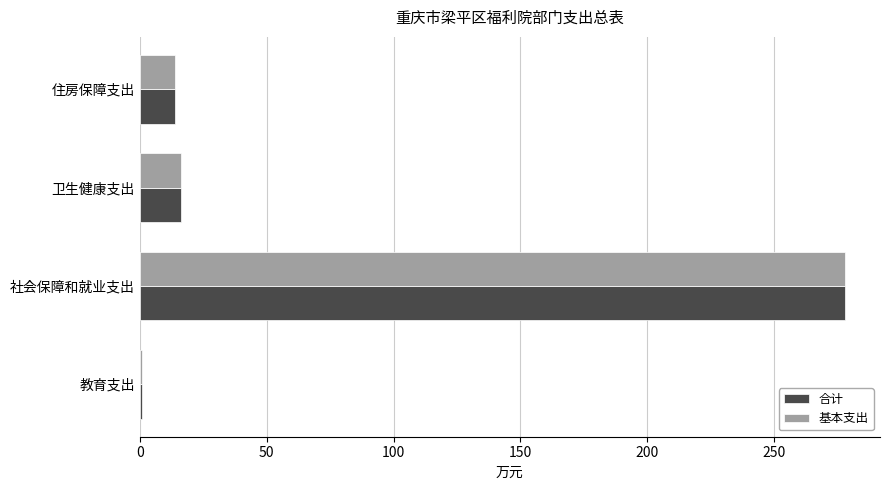

The value of 基本支出 at 卫生健康支出 is 28.1. True or false?

False